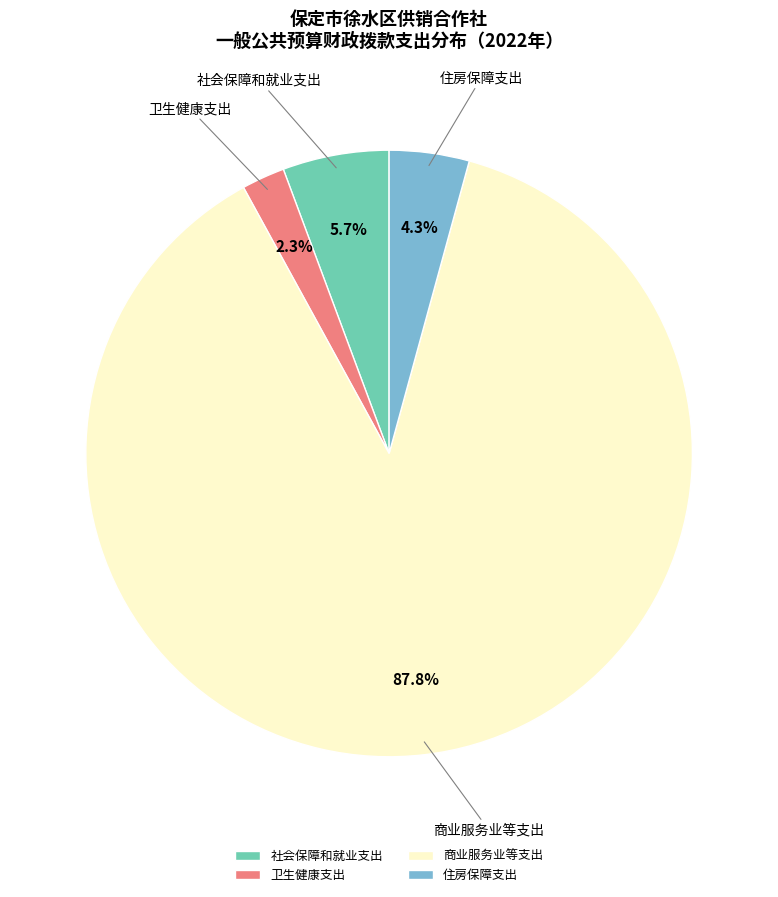

Rank the categories by value from highest to lowest.

商业服务业等支出, 社会保障和就业支出, 住房保障支出, 卫生健康支出